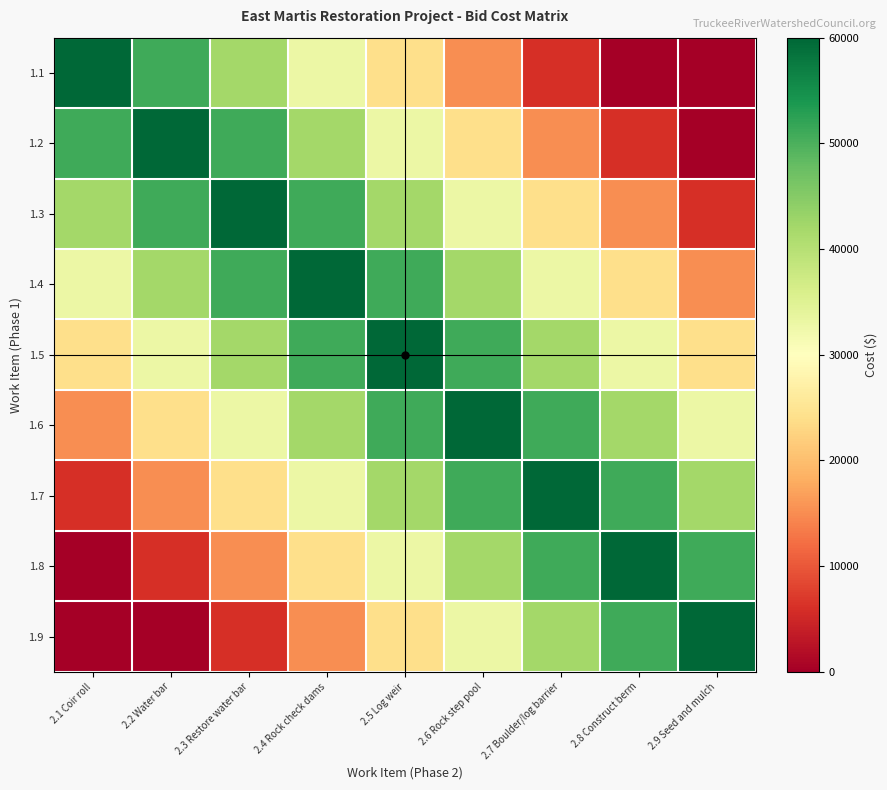

List the series in order of their peak value, highest first.

1.1, 1.2, 1.3, 1.4, 1.5, 1.6, 1.7, 1.8, 1.9